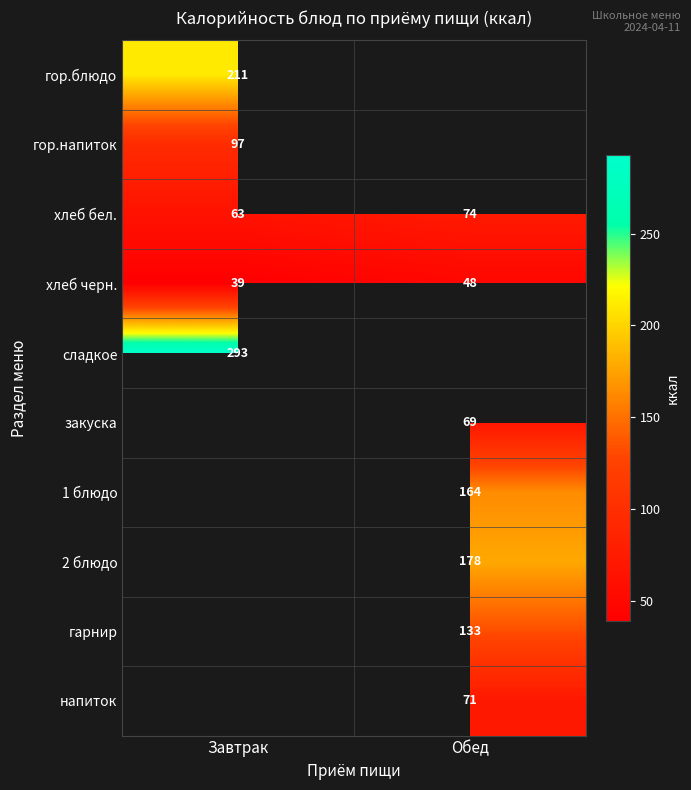

At how many categories does at least one series exceed 41?

2